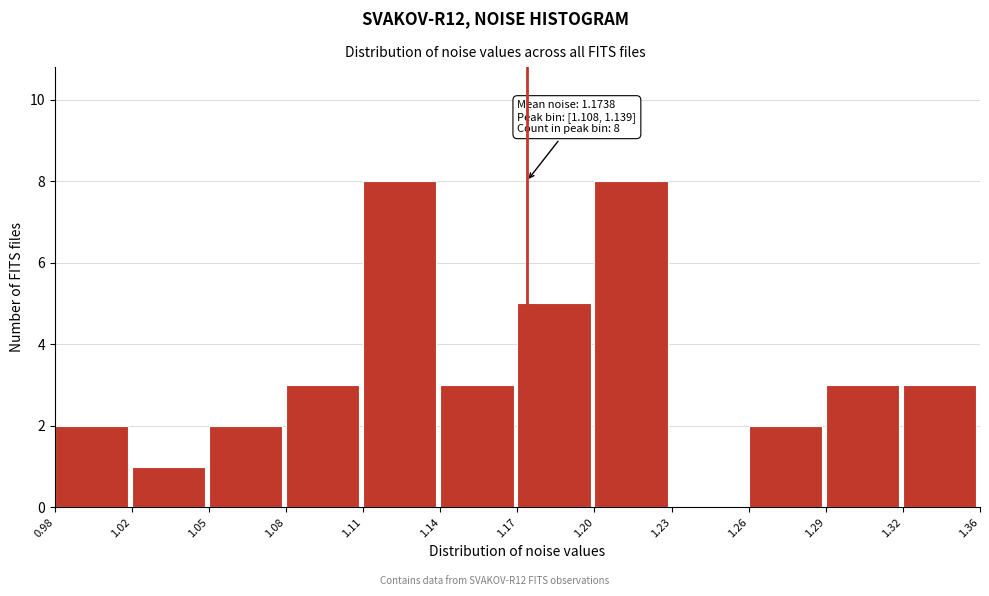

Reading right to left, list all the values displayed in this chart.

1.32=3	1.29=3	1.26=2	1.23=0	1.20=8	1.17=5	1.14=3	1.11=8	1.08=3	1.05=2	1.02=1	0.98=2